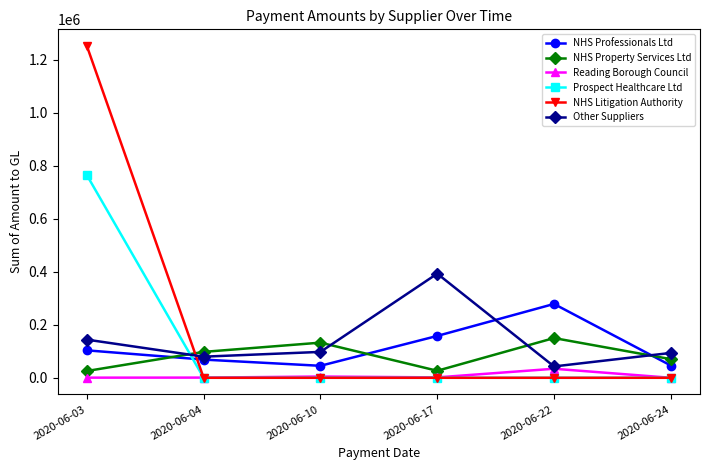

List the series in order of their peak value, lowest first.

Reading Borough Council, NHS Property Services Ltd, NHS Professionals Ltd, Other Suppliers, Prospect Healthcare Ltd, NHS Litigation Authority